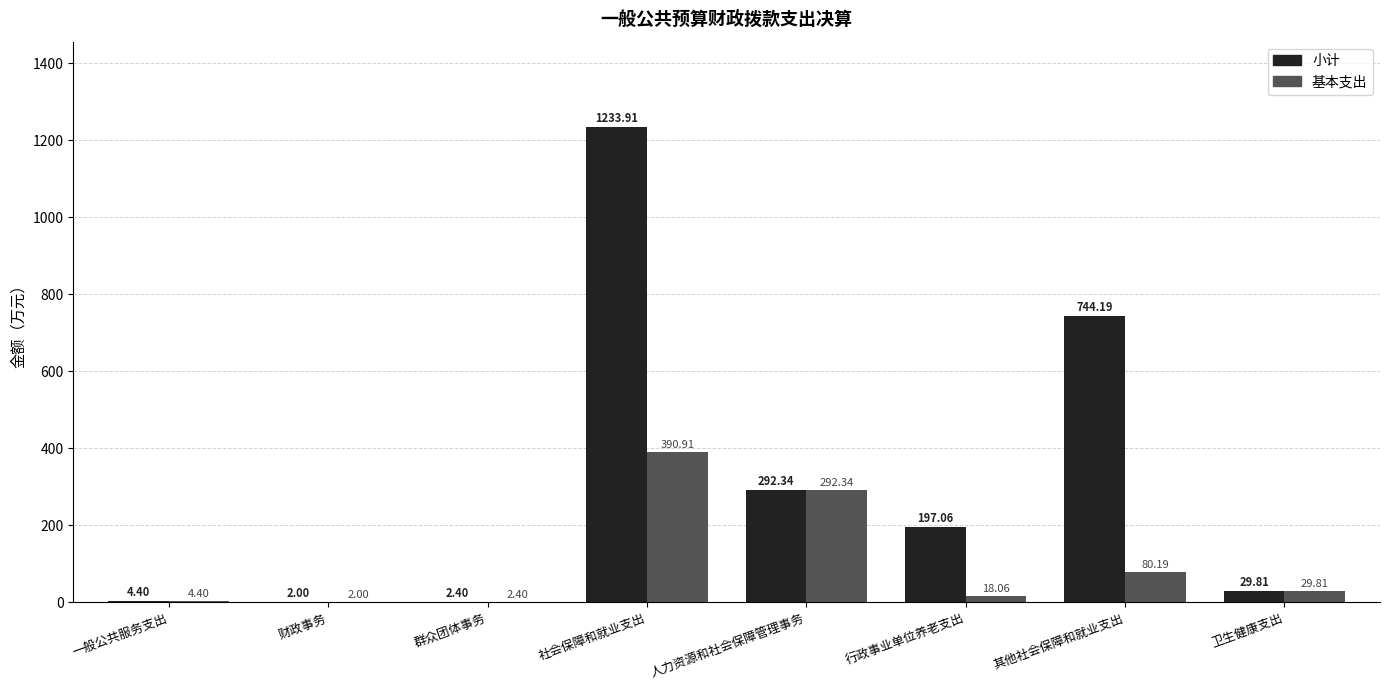

Are the bars grouped side by side (vs. stacked)?

Yes